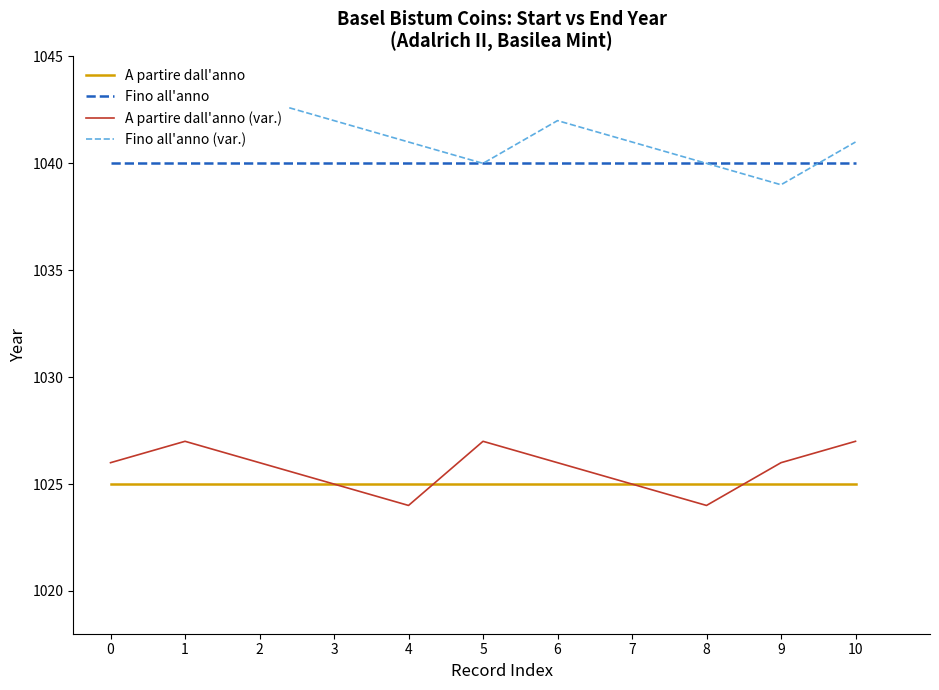

Where do Fino all'anno and Fino all'anno (var.) first cross each other?

9 and 10